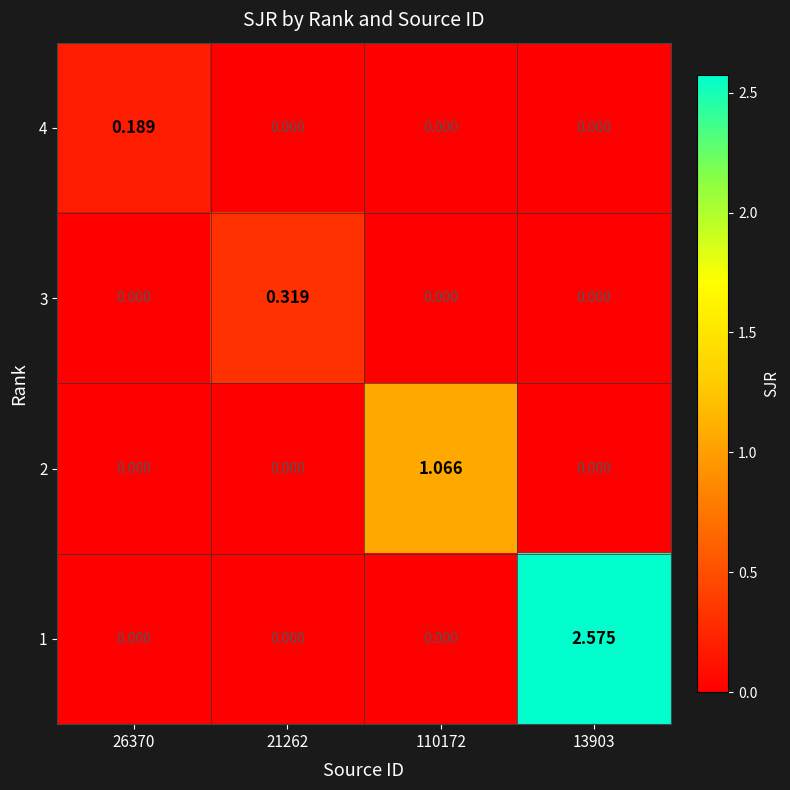

At which category is the sum across all series the highest?

13903